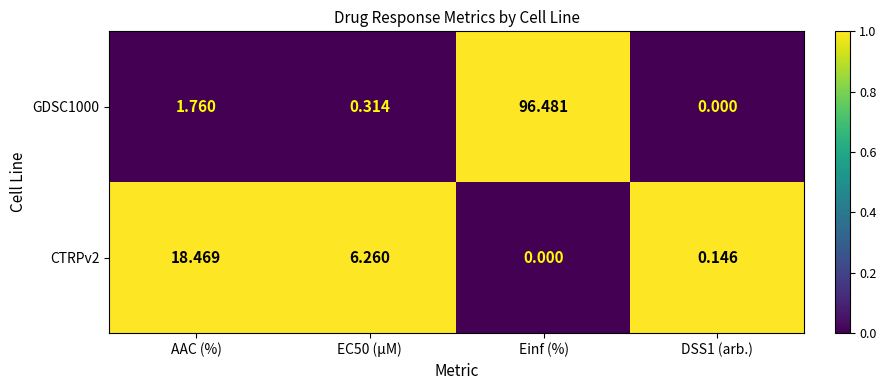

At which category is the sum across all series the highest?

Einf (%)